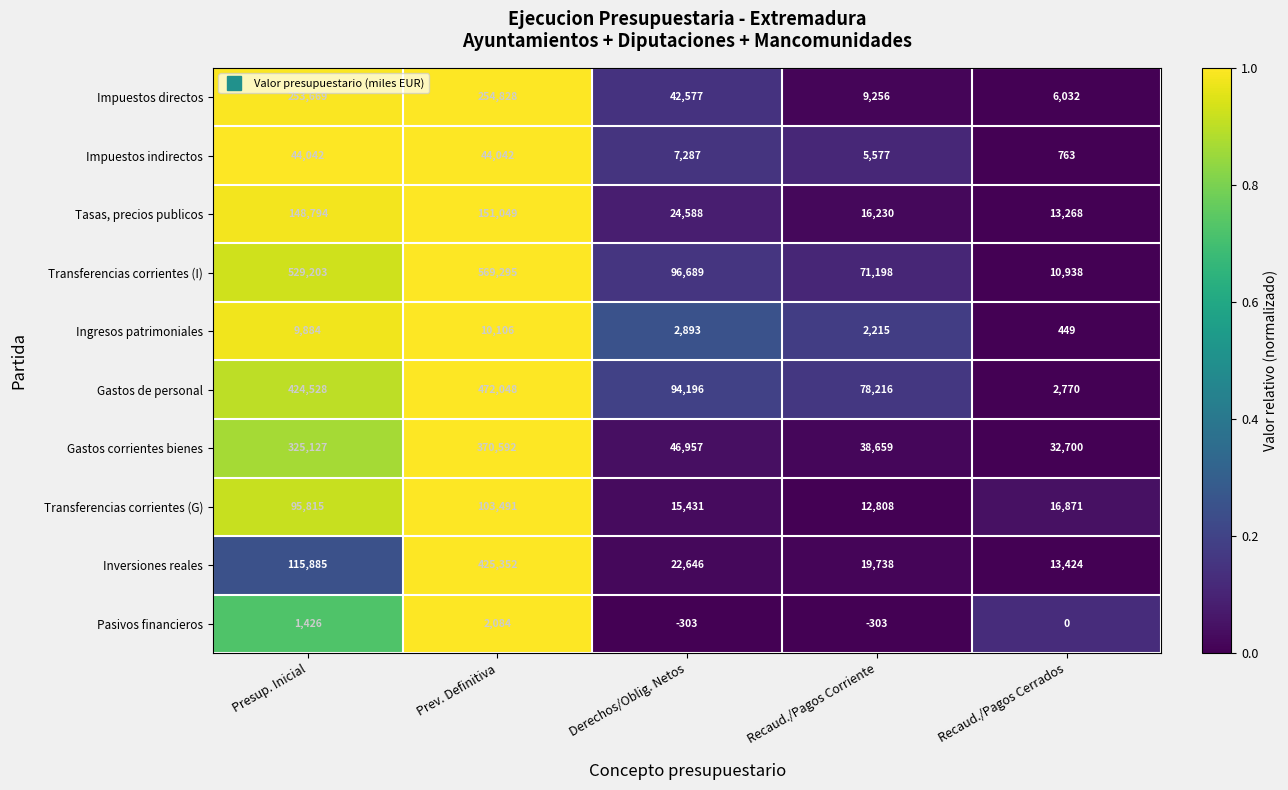

Is it true that Gastos corrientes bienes equals 370592 at Prev. Definitiva?

True